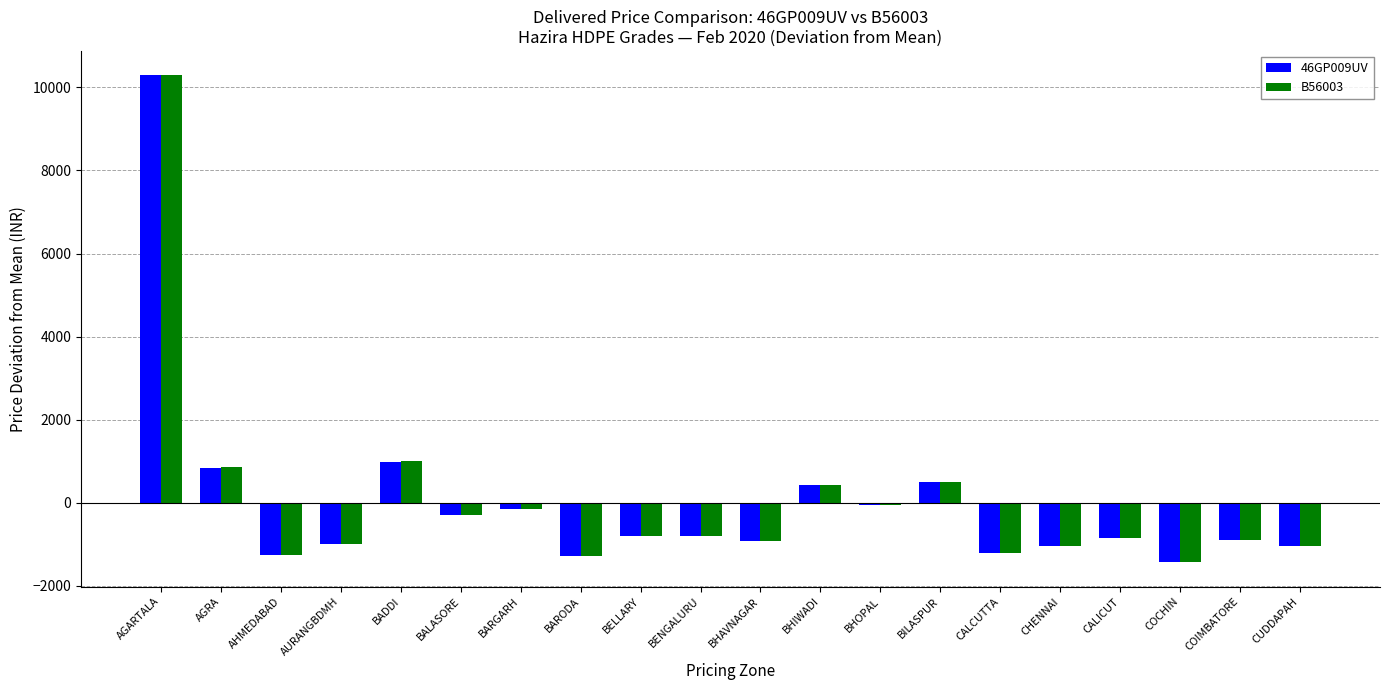

At which category is the sum across all series the highest?

AGARTALA